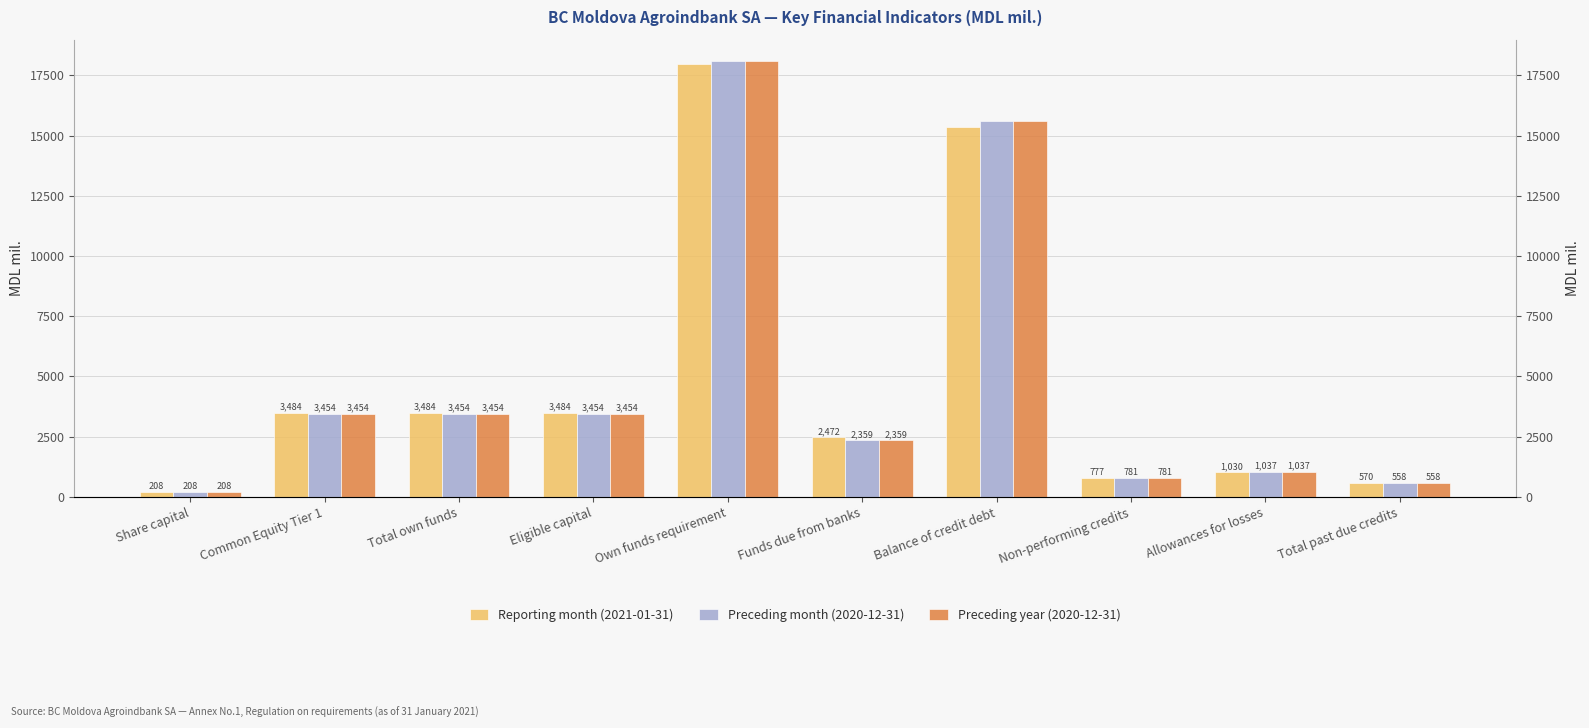

Read the Preceding month (2020-12-31) value at Non-performing credits.

781.1